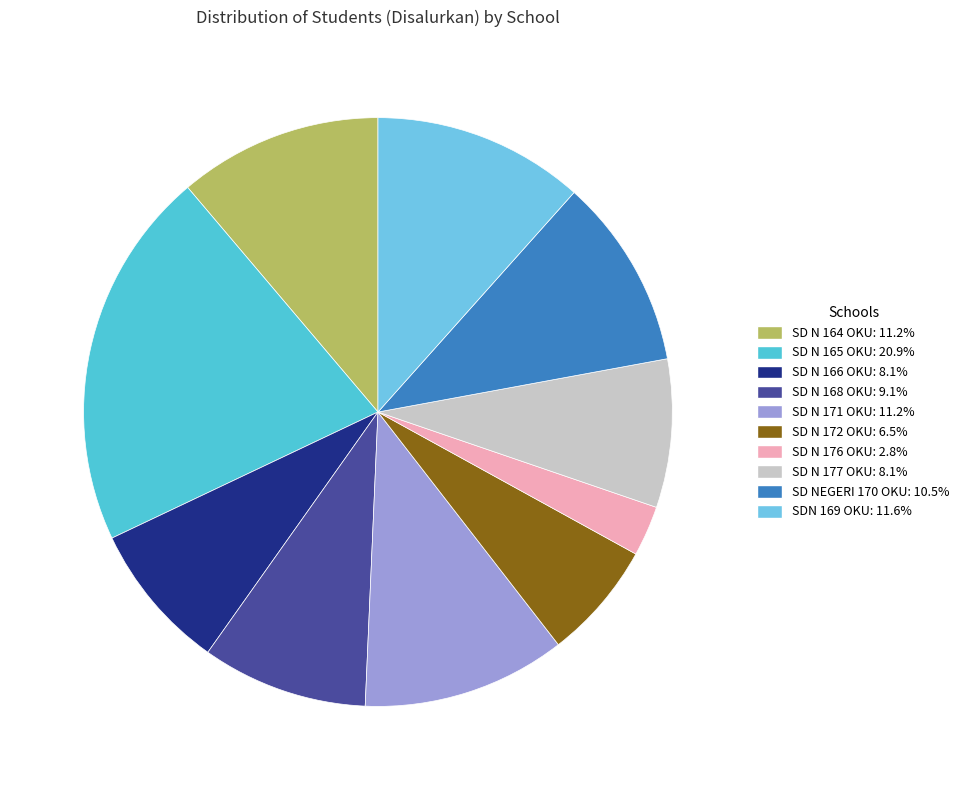

Is it true that SD N 176 OKU is 1% of the pie?

False